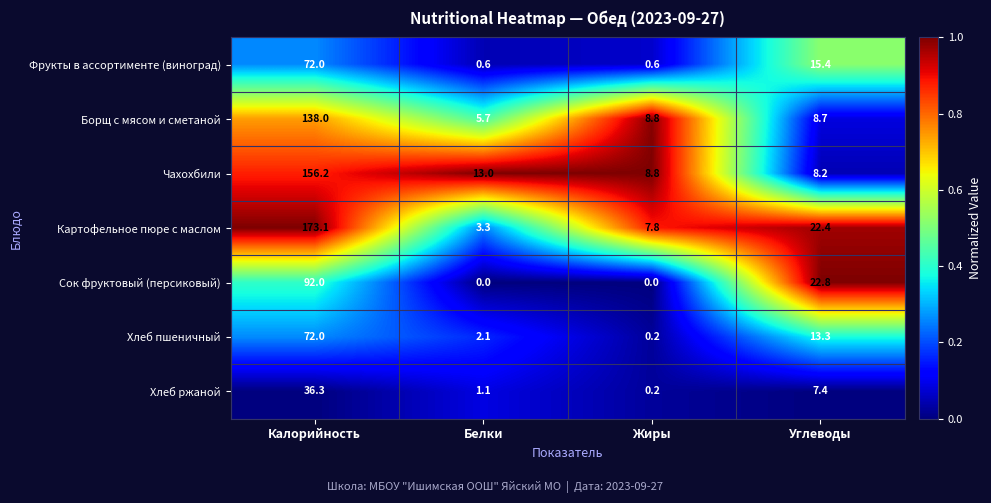

What is the difference between the Картофельное пюре с маслом values at Калорийность and Белки?

169.8